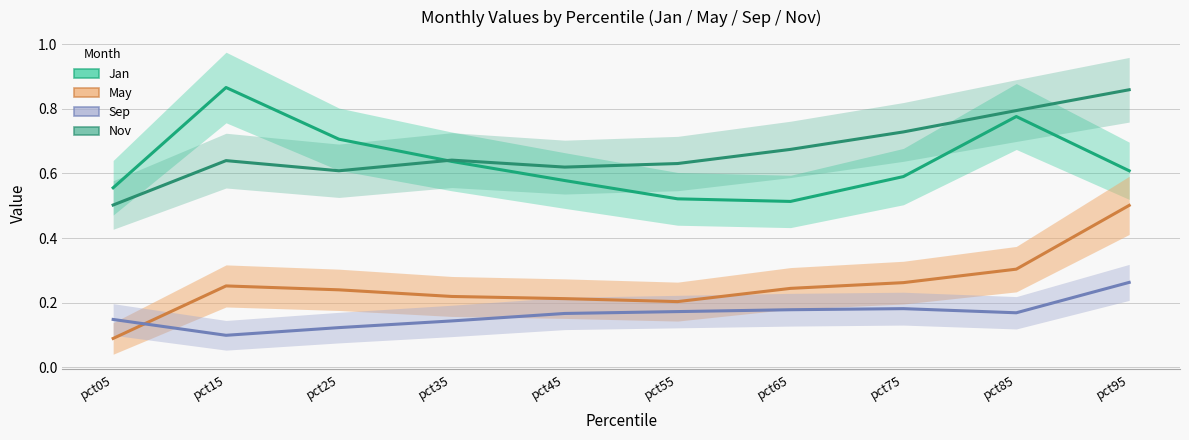

How many distinct data groups are displayed?

4